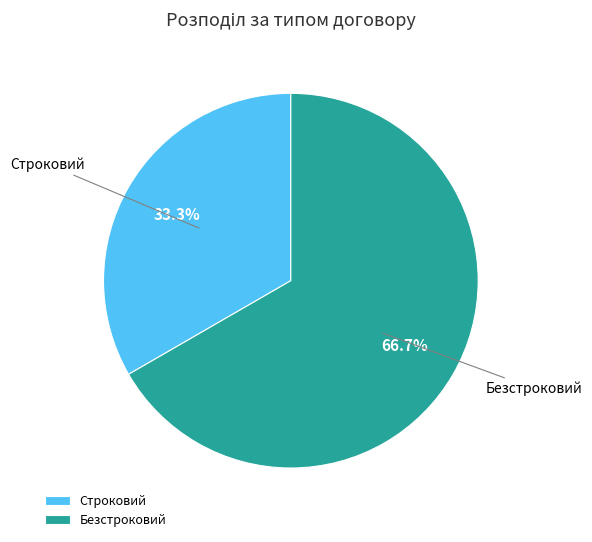

What percentage is the Строковий slice, to the nearest percent?

33%